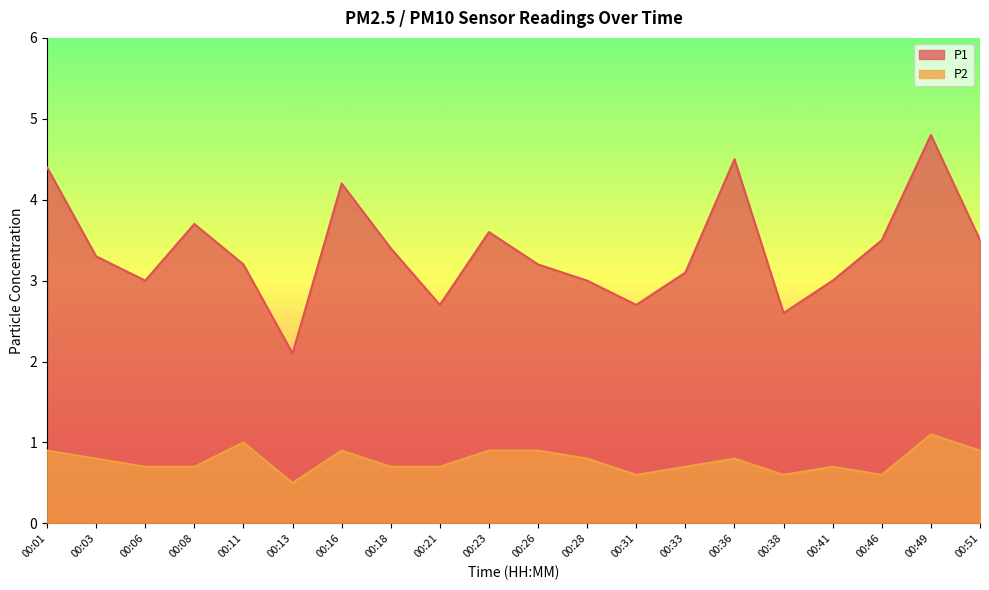

The value of P1 at 00:23 is 2.0. True or false?

False